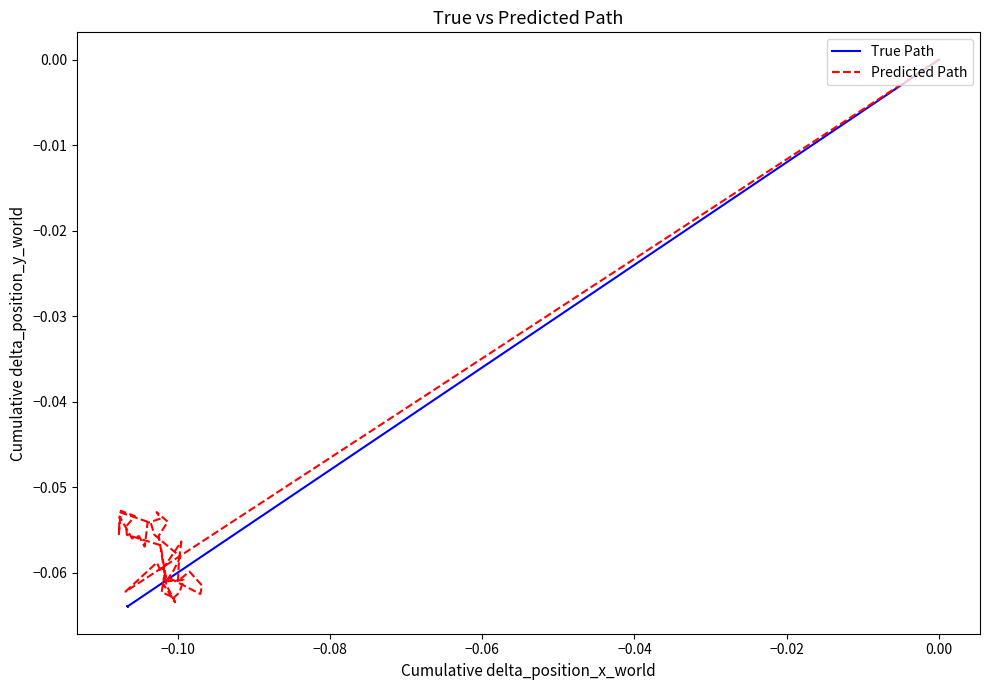

In Predicted Path, how many points are higher than both neighbors (excluding endpoints)?

9